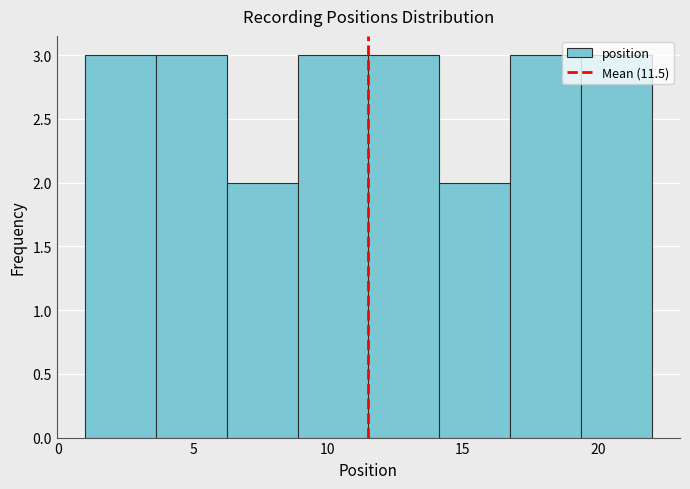

Reading left to right, transcribe this chart: for each bar, give the range it covers on the x-axis and its height. Neither the bar edges nor the heights are printed on the chart, so give them approximately, as read against the axes.

1.0 to 3.5: 3
3.5 to 6.5: 3
6.5 to 9.0: 2
9.0 to 11.5: 3
11.5 to 14.0: 3
14.0 to 17.0: 2
17.0 to 19.5: 3
19.5 to 22.0: 3